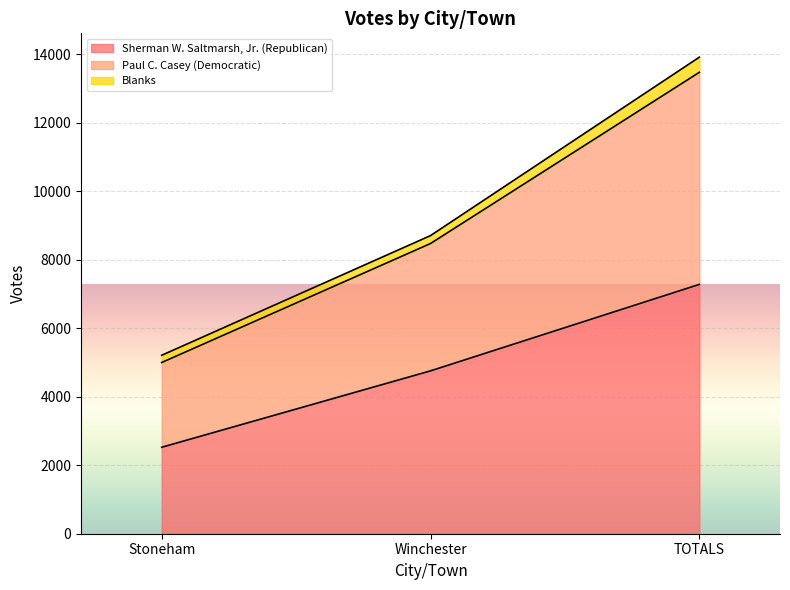

What is the difference between the highest and lowest values at Stoneham?

2686